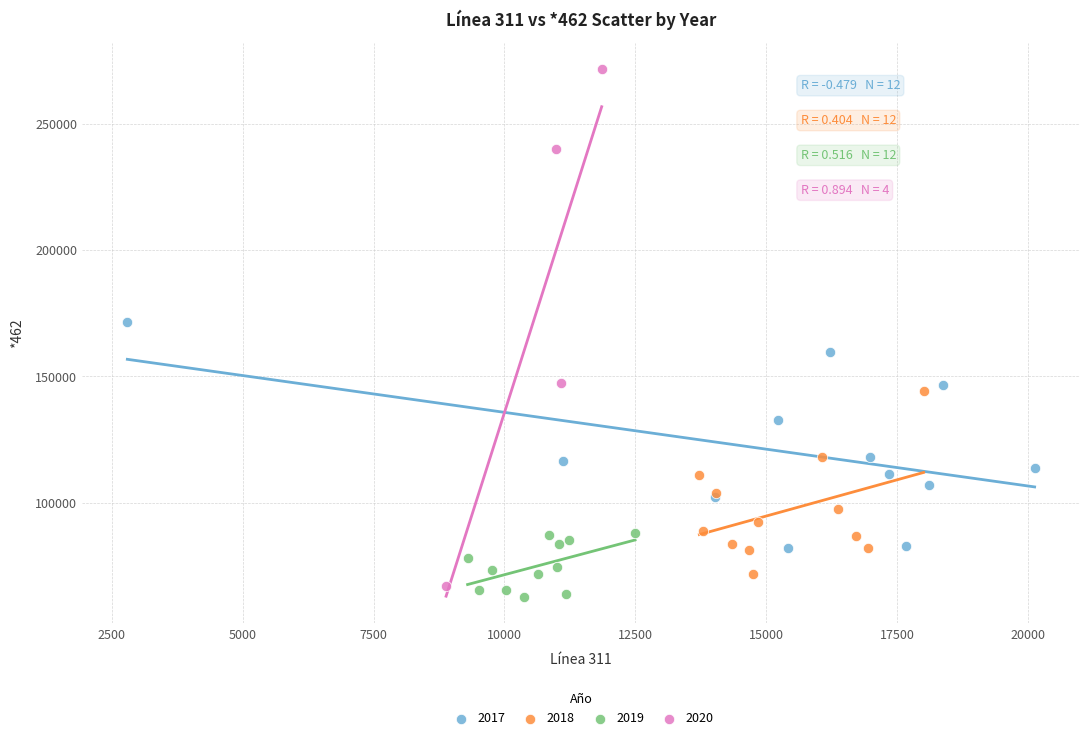

Which series contains the highest Y value?

2020